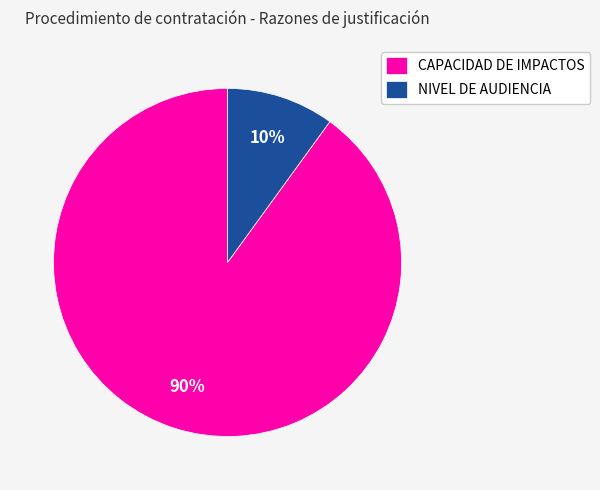

Count the number of slices in the pie.

2